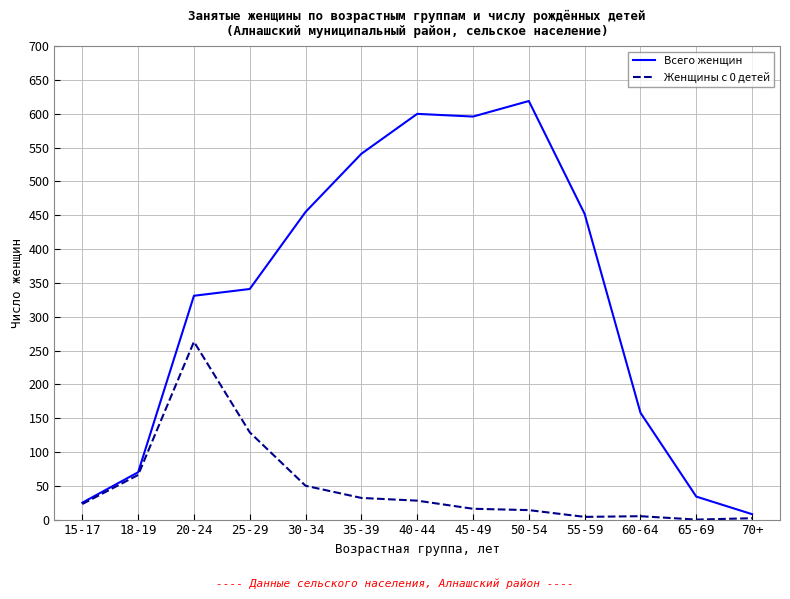

What is the difference between the maximum and second lowest values in the Всего женщин series?

594